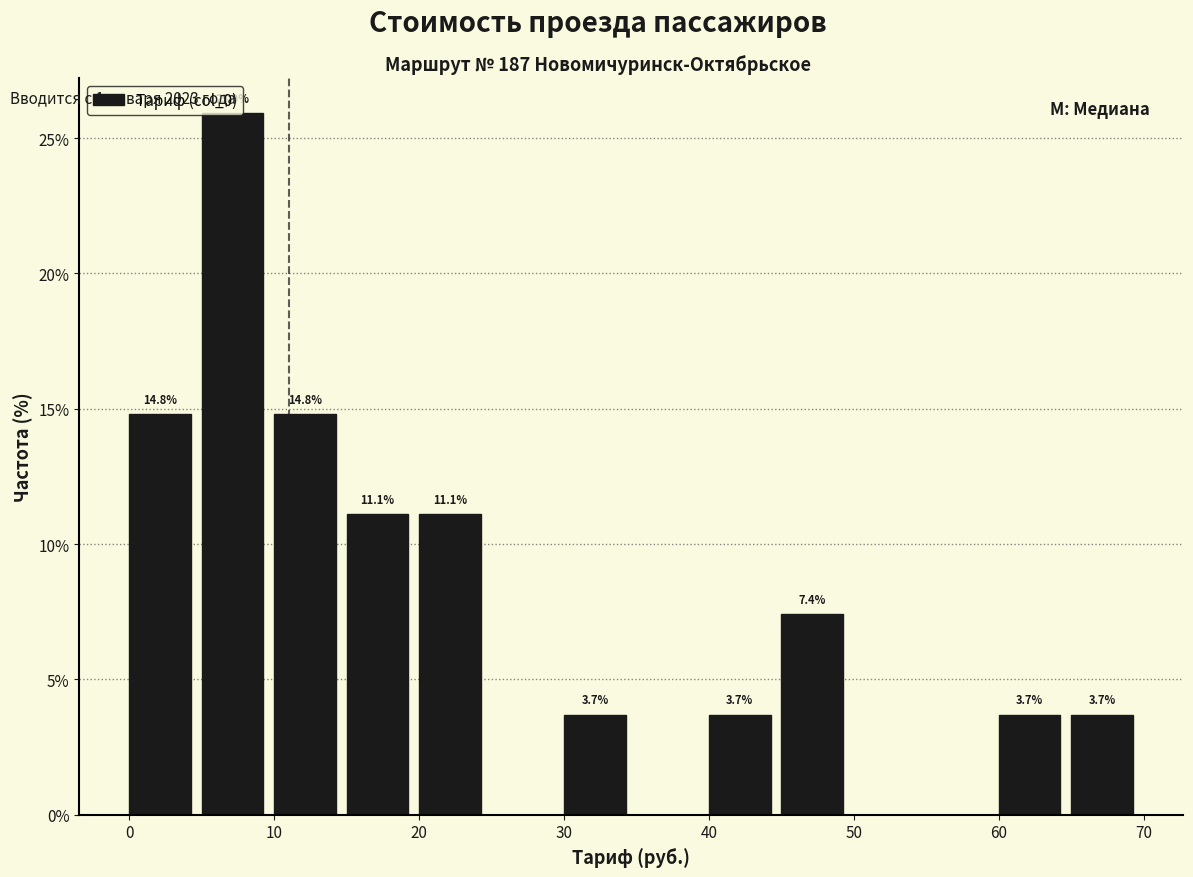

Over which range of the x-axis is the bar tallest?

5 to 10